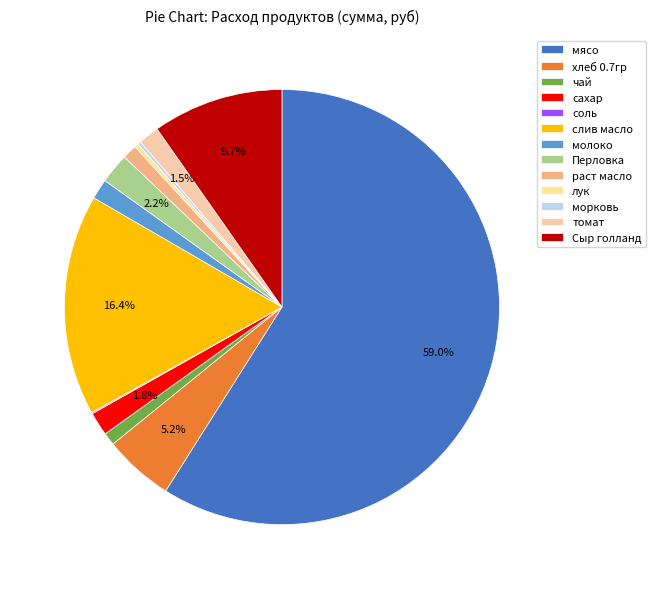

Is the sum of Перловка and мясо greater than half?

Yes